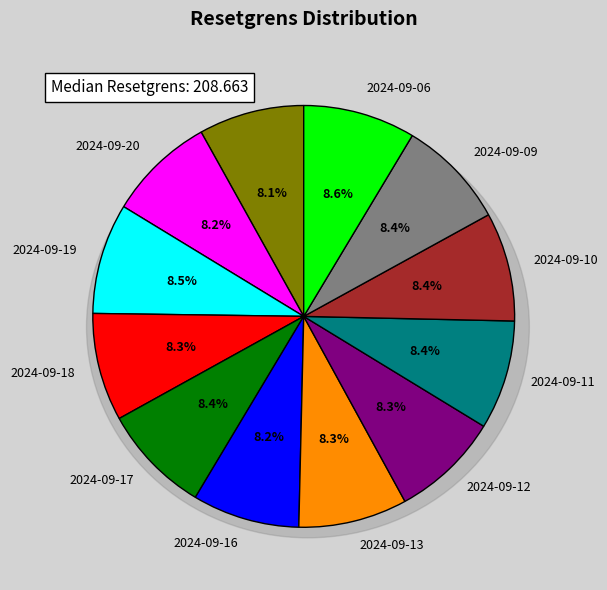

True or false: 206.57 accounts for 1% of the total.

False